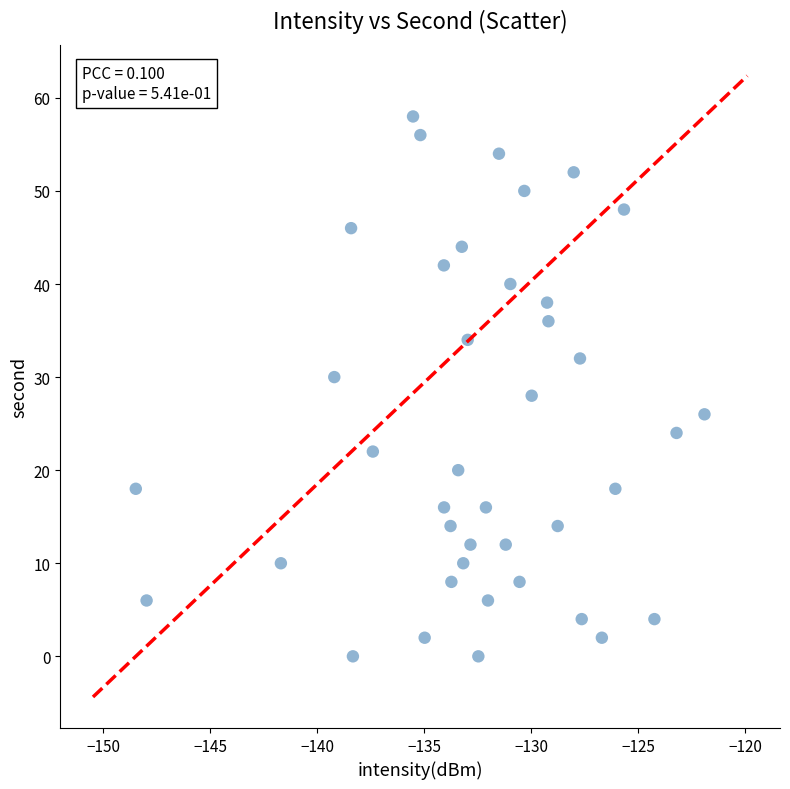

What is the range of Y values (max minus min)?

58